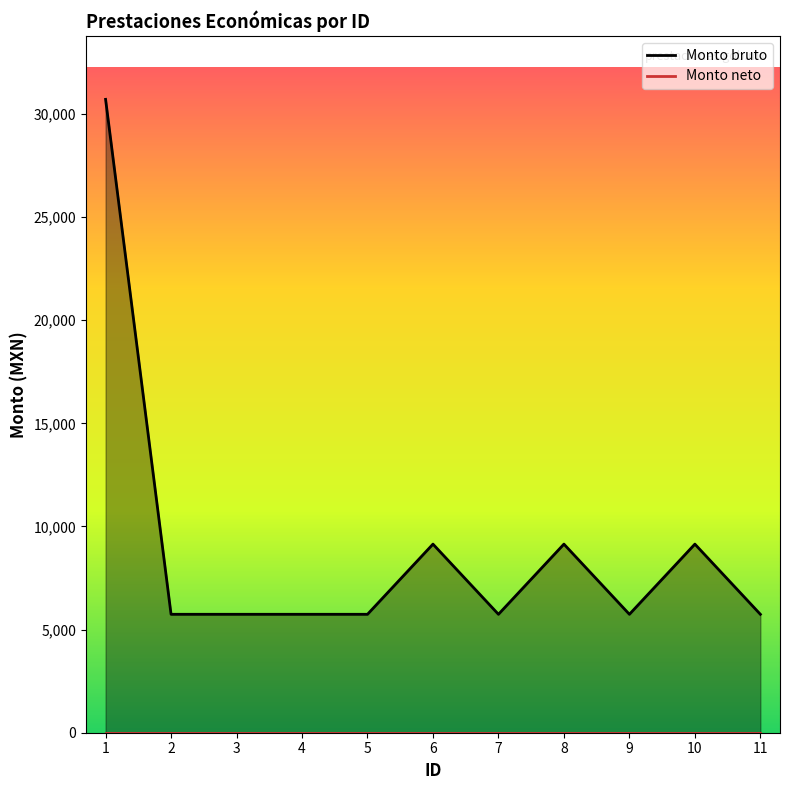

Where is the data nearest to the value 18224?

6